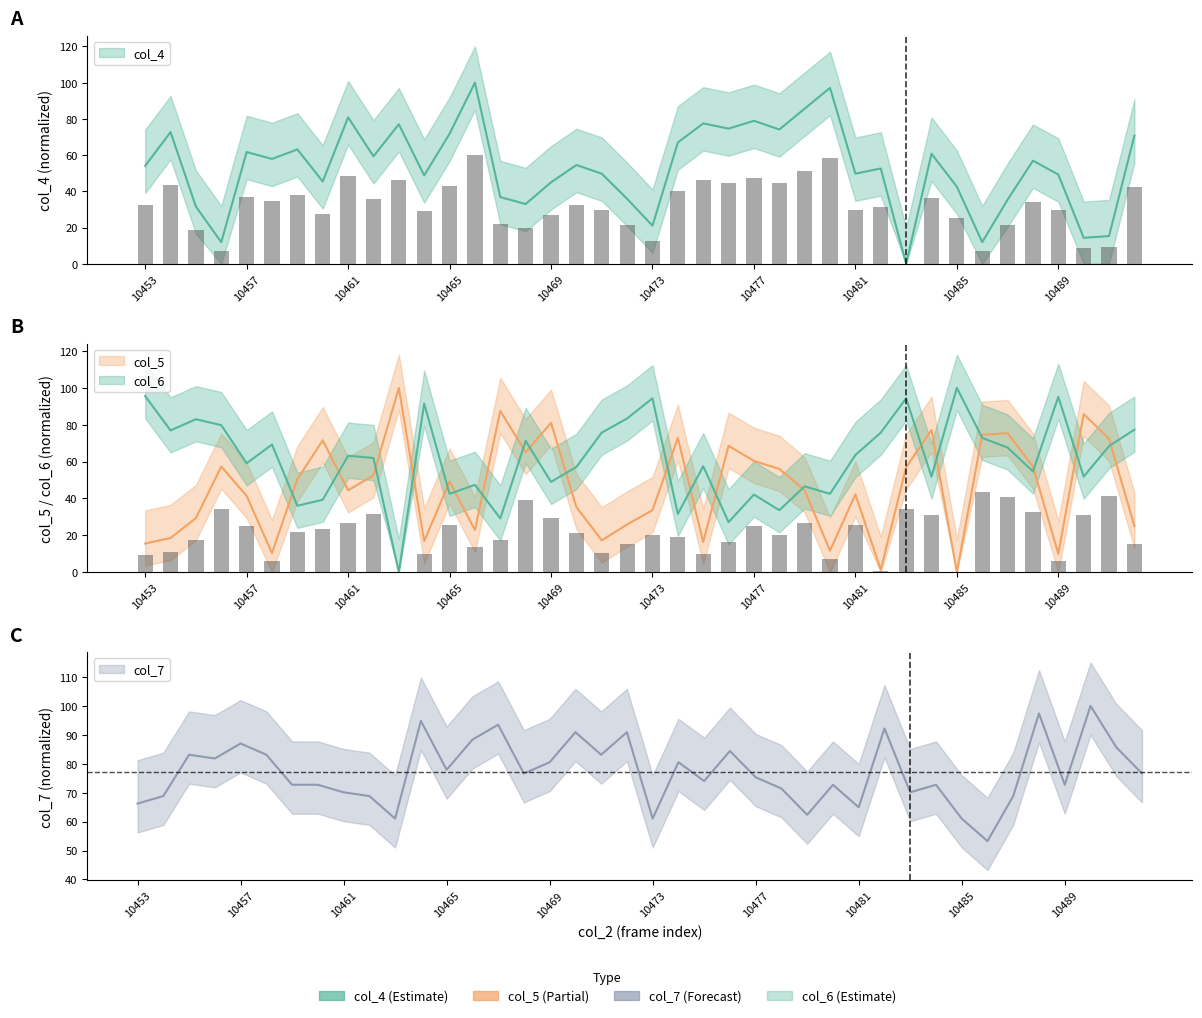

What is the difference between the maximum and minimum values in the col_4 series?

100.0